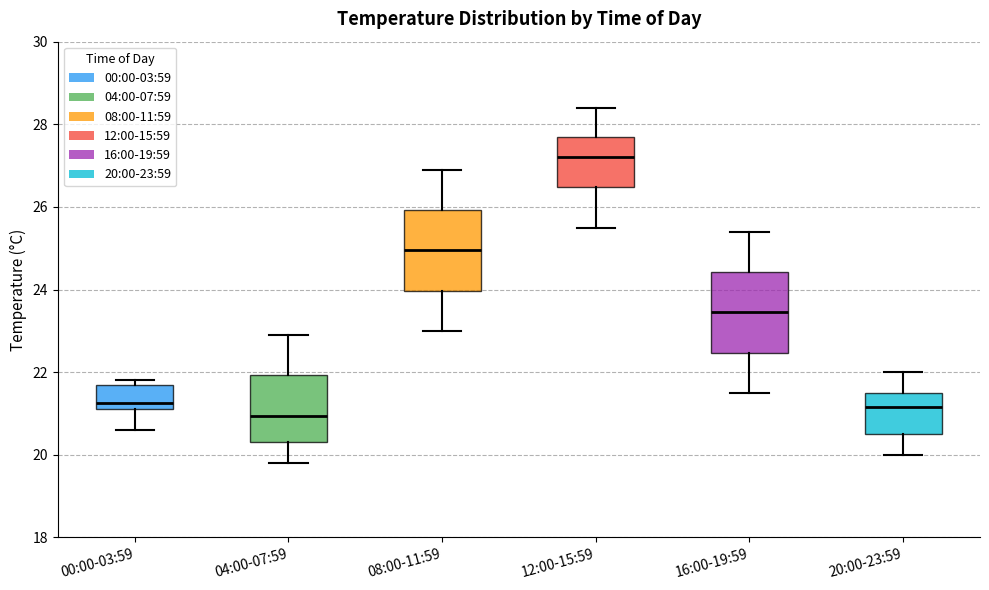

Reading left to right, read every box against the y-axis: the position of its median line, the range the box covers, and the ends of its whiskers. The values are not printed on the chart, so give them approximately, as read against the axis.

00:00-03:59: median 21.2 (just above the box's lower edge), box 21.2 to 21.8, whiskers 20.6 to 21.8 (just above the box's upper edge)
04:00-07:59: median 21.0, box 20.4 to 22.0, whiskers 19.8 to 23.0
08:00-11:59: median 25.0, box 24.0 to 26.0, whiskers 23.0 to 27.0
12:00-15:59: median 27.2, box 26.4 to 27.8, whiskers 25.6 to 28.4
16:00-19:59: median 23.4, box 22.4 to 24.4, whiskers 21.6 to 25.4
20:00-23:59: median 21.2, box 20.6 to 21.6, whiskers 20.0 to 22.0